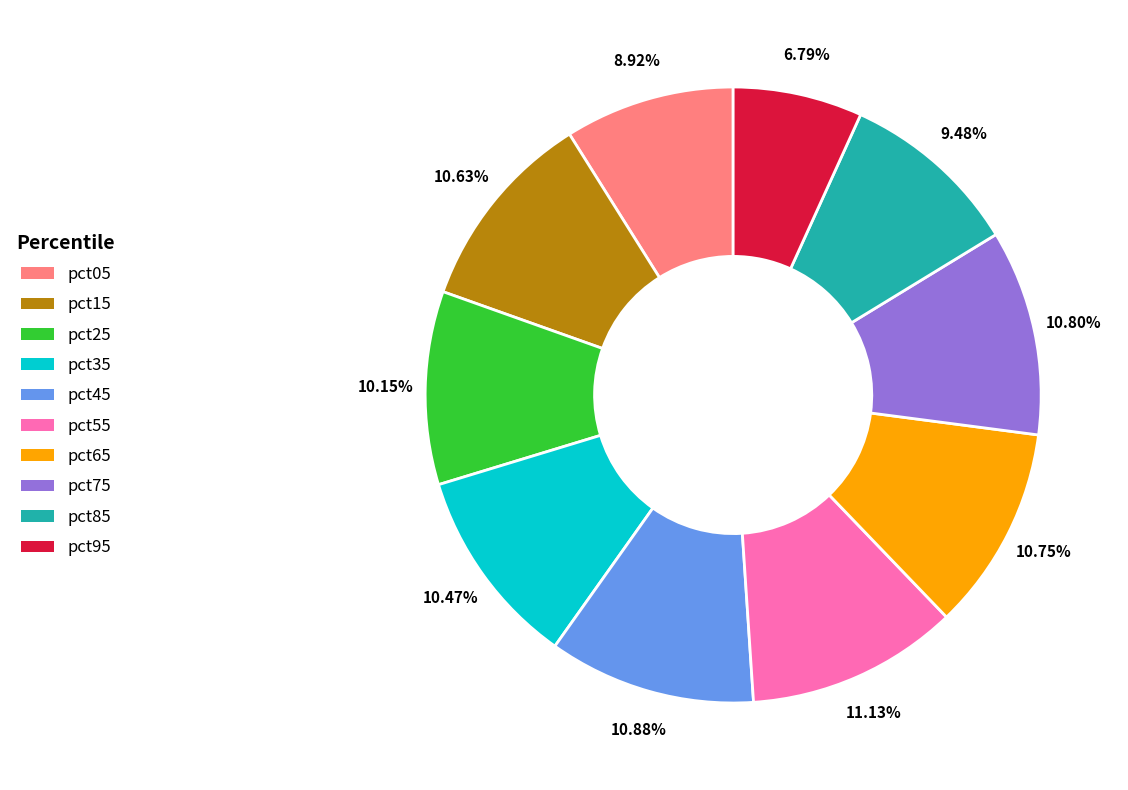

Is there any slice that represents more than half of the pie?

No